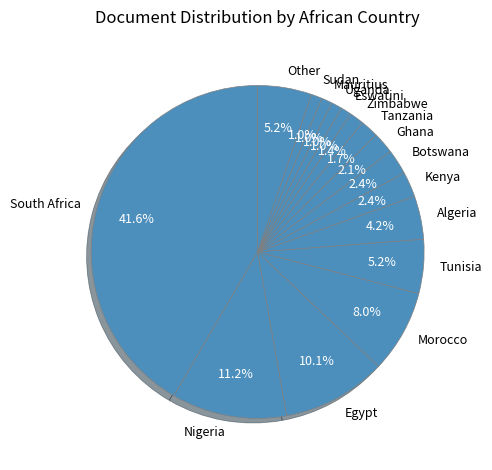

To the nearest percent, what is the combined percentage of Tanzania and Eswatini?

3%